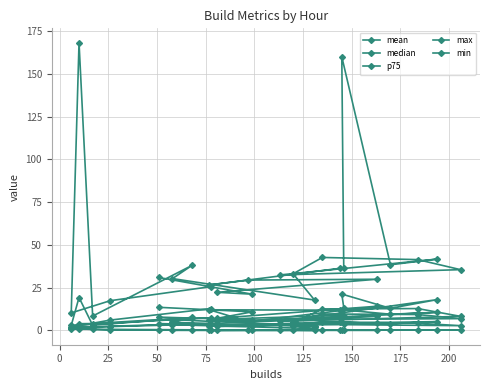

Does the chart have visible grid lines?

Yes